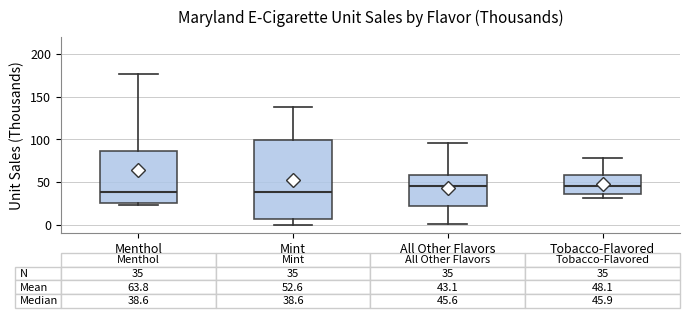

Comparing the boxes themselves (not the whiskers), which one is the tallest?

Mint